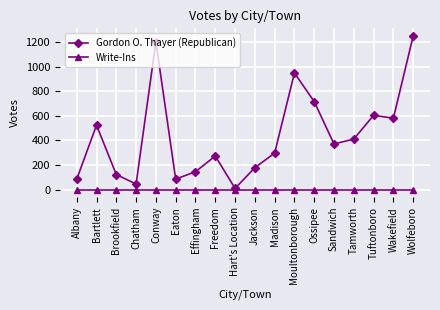

Count the number of data series in this chart.

2